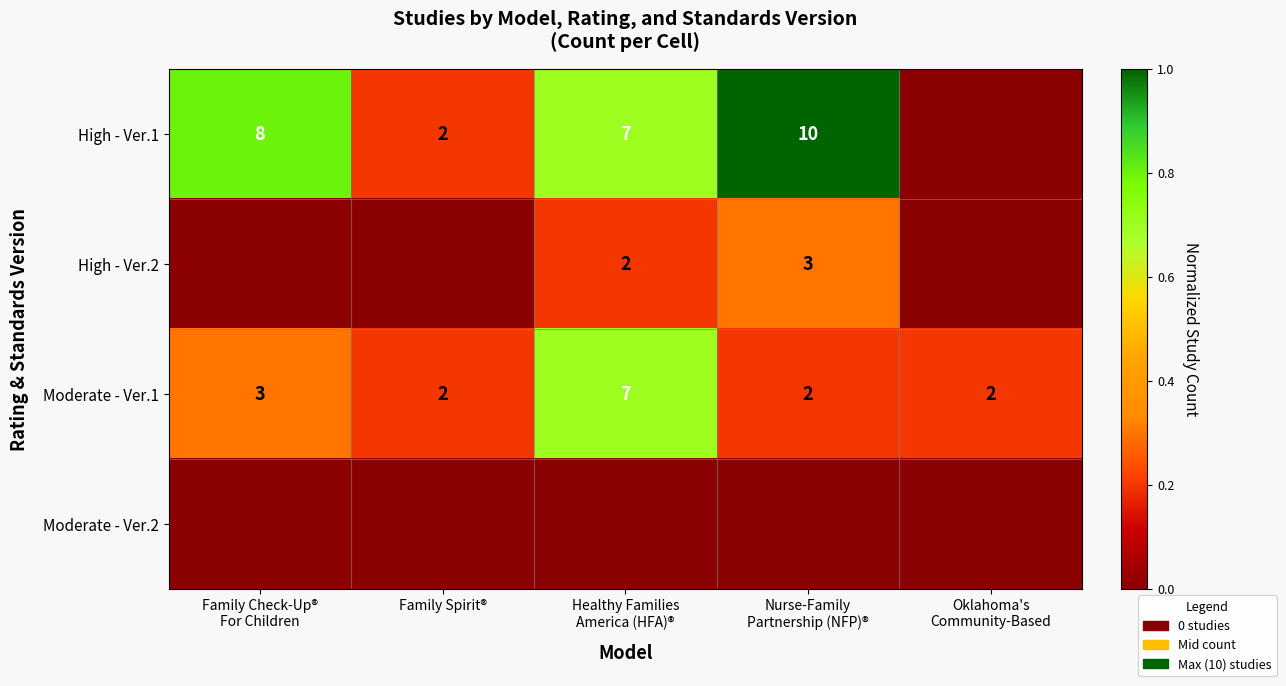

The High - Ver.1 series shows 0.1 at Family Spirit®. True or false?

False